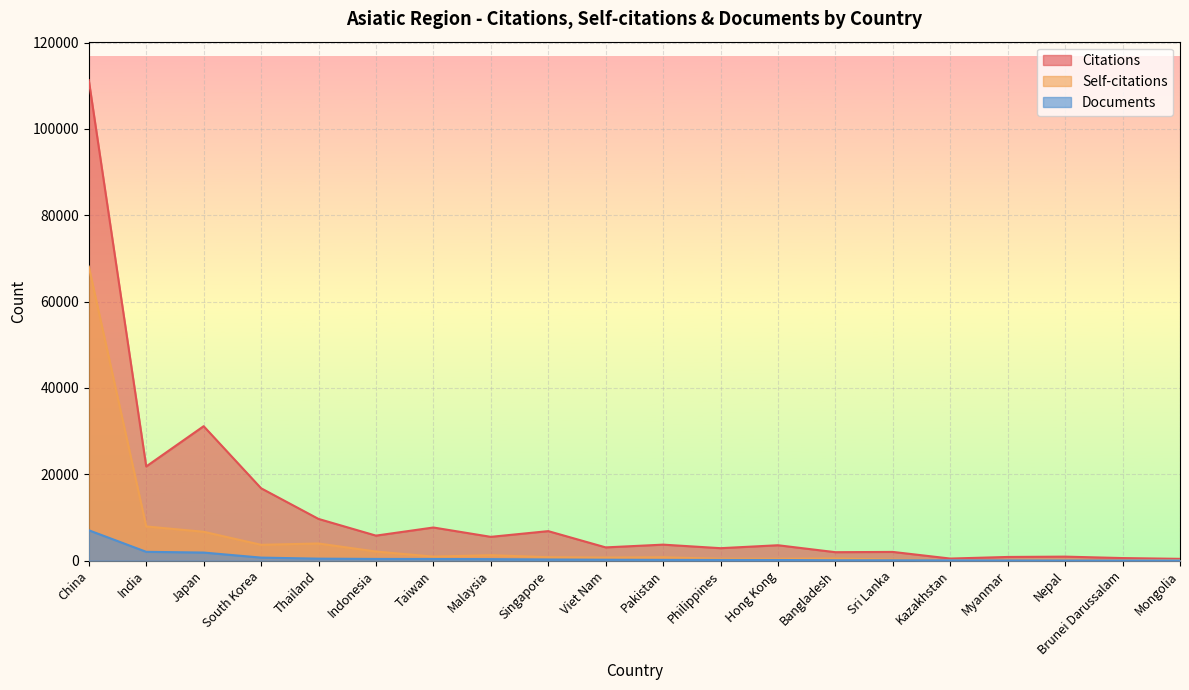

How many lines are shown in the chart?

3